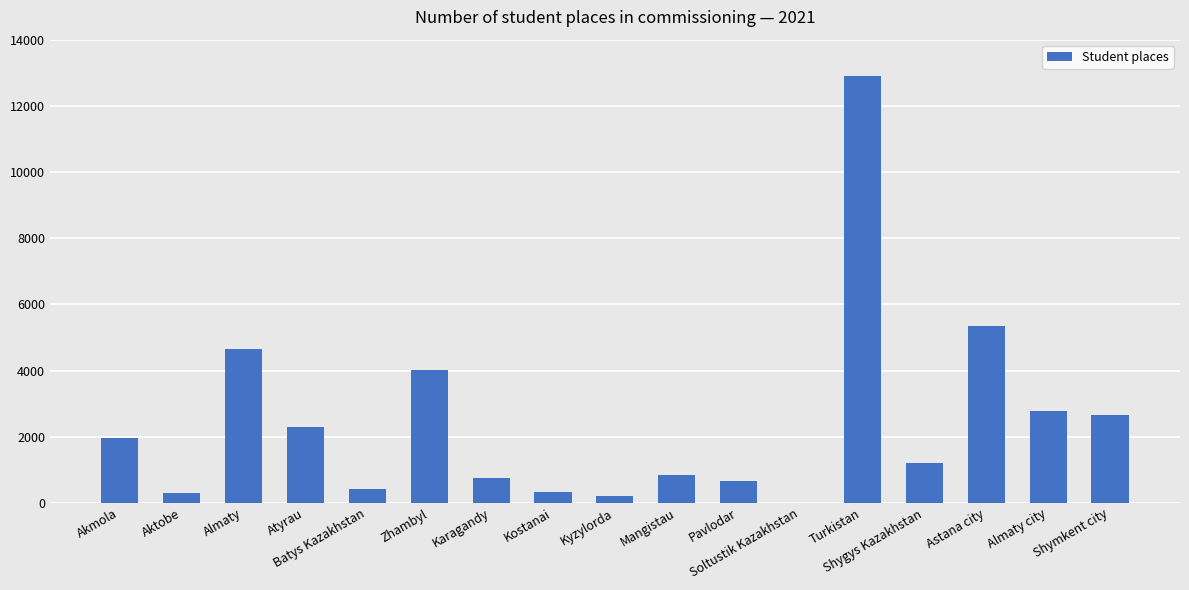

Which has a higher value, Karagandy or Shygys Kazakhstan?

Shygys Kazakhstan